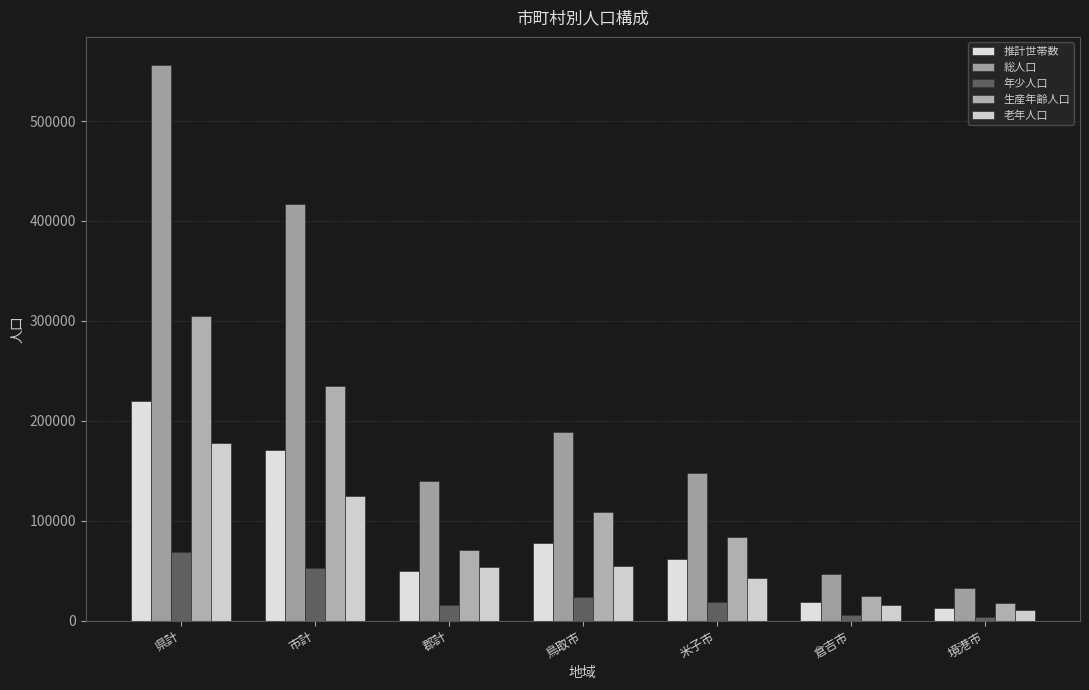

How many groups of bars are there?

7